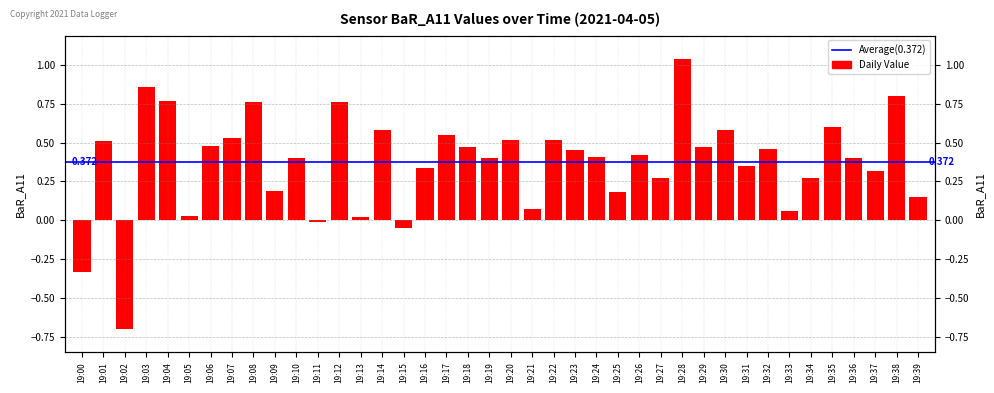

Rank the categories by value from lowest to highest.

19:02, 19:00, 19:15, 19:11, 19:13, 19:05, 19:33, 19:21, 19:39, 19:25, 19:09, 19:27, 19:34, 19:37, 19:16, 19:31, 19:10, 19:19, 19:36, 19:24, 19:26, 19:23, 19:32, 19:18, 19:29, 19:06, 19:01, 19:20, 19:22, 19:07, 19:17, 19:14, 19:30, 19:35, 19:08, 19:12, 19:04, 19:38, 19:03, 19:28